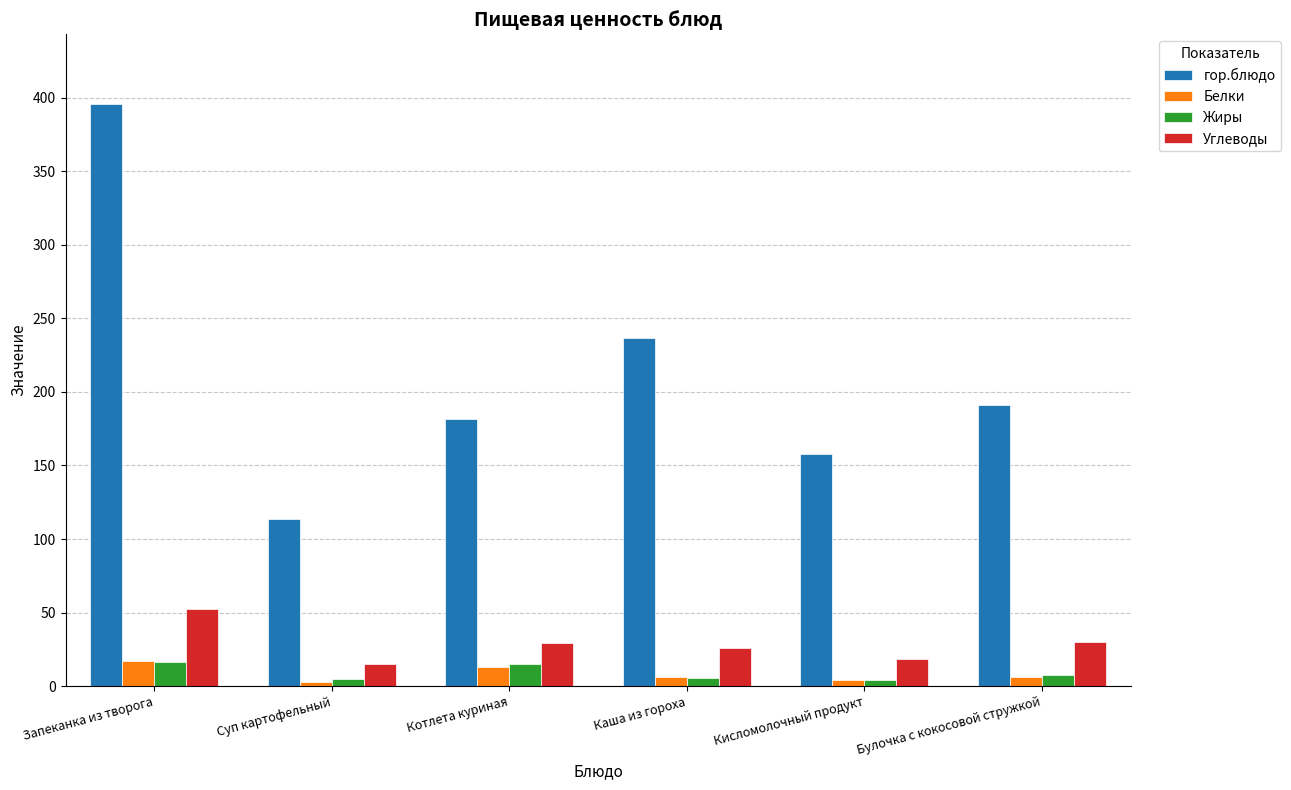

Where does the Белки series first go above 6?

Запеканка из творога